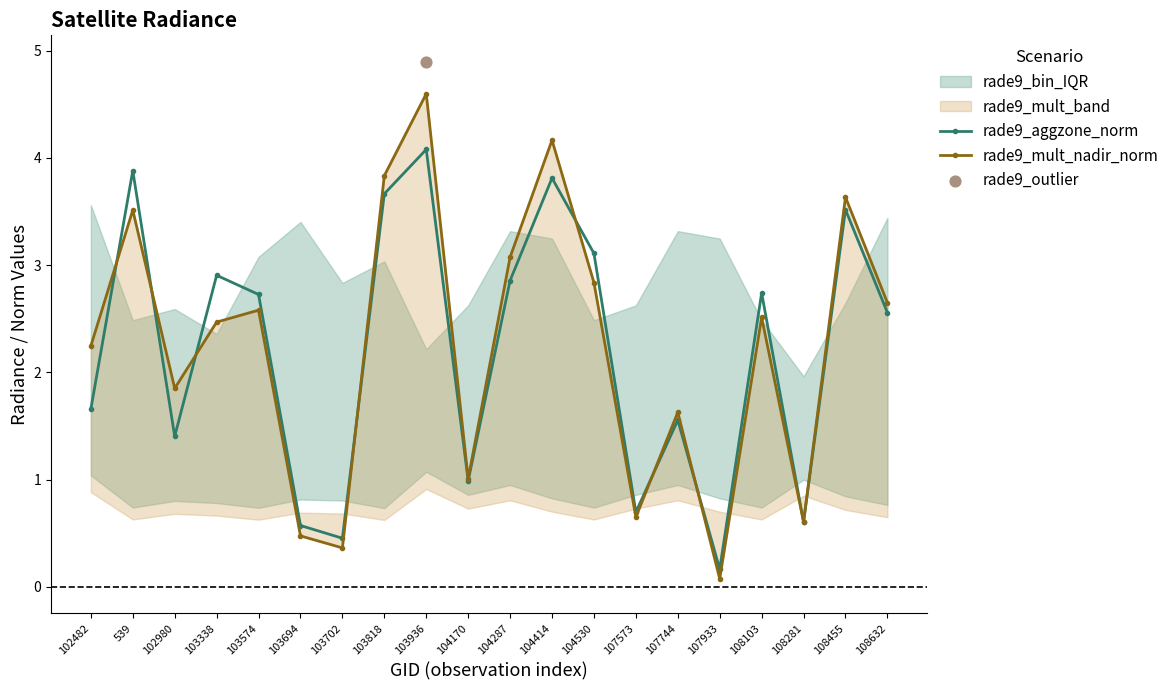

Which category has the highest value in the rade9_aggzone_norm series?

103936